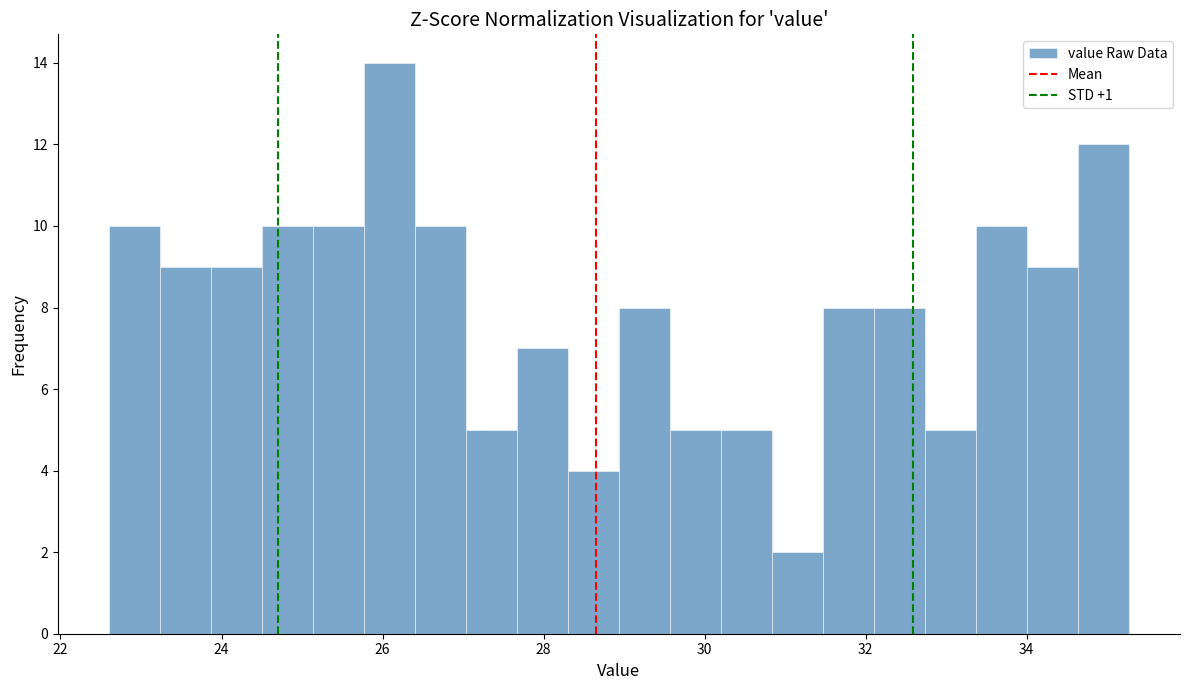

Around what value on the x-axis is the tallest bar? Give the approximate position of its centre, as read against the axis.

26.0